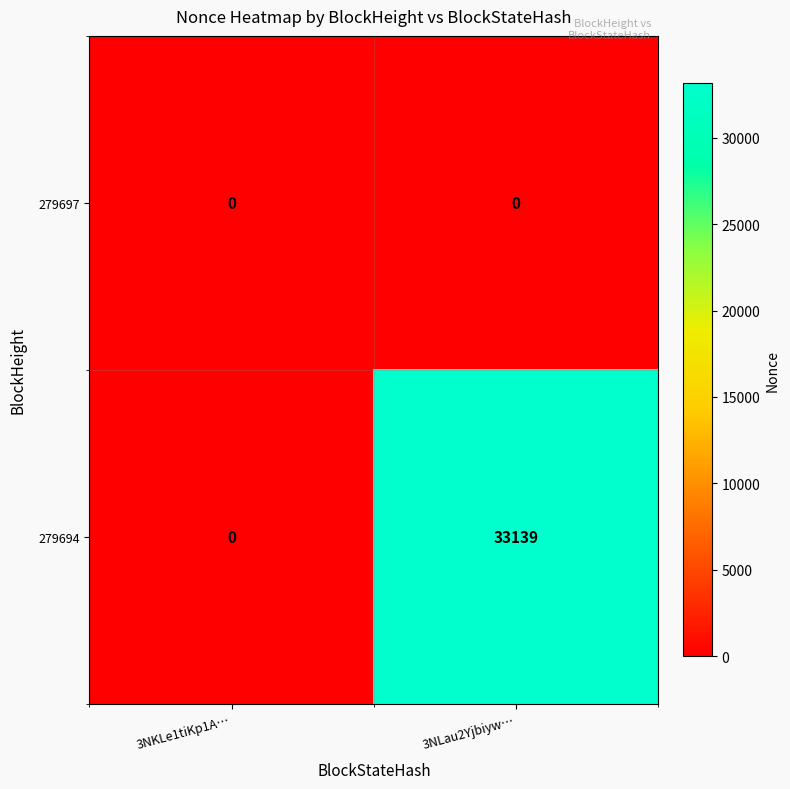

Which series changed the most between 3NKLe1tiKp1A… and 3NLau2Yjbiyw…?

279694